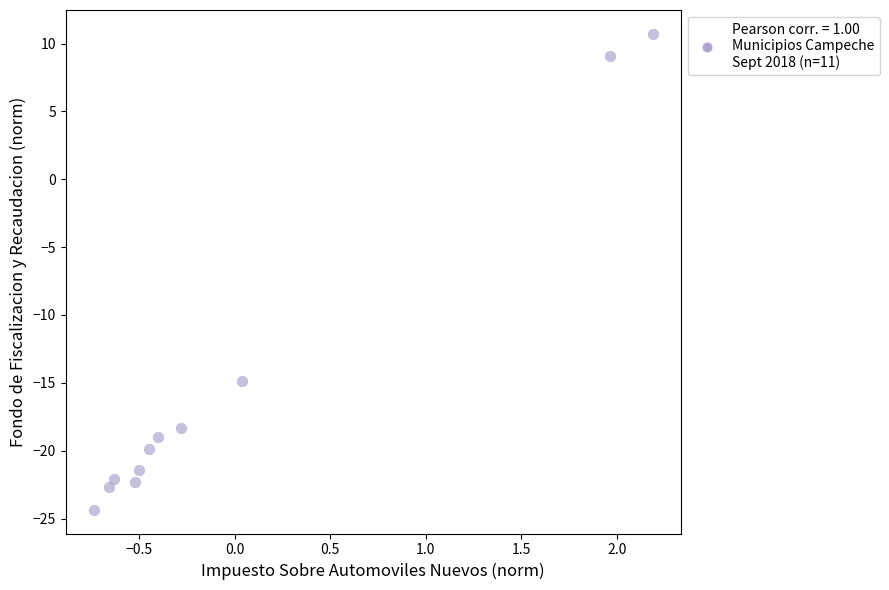

What Y value in the scatter plot is closest to -6?

-14.8